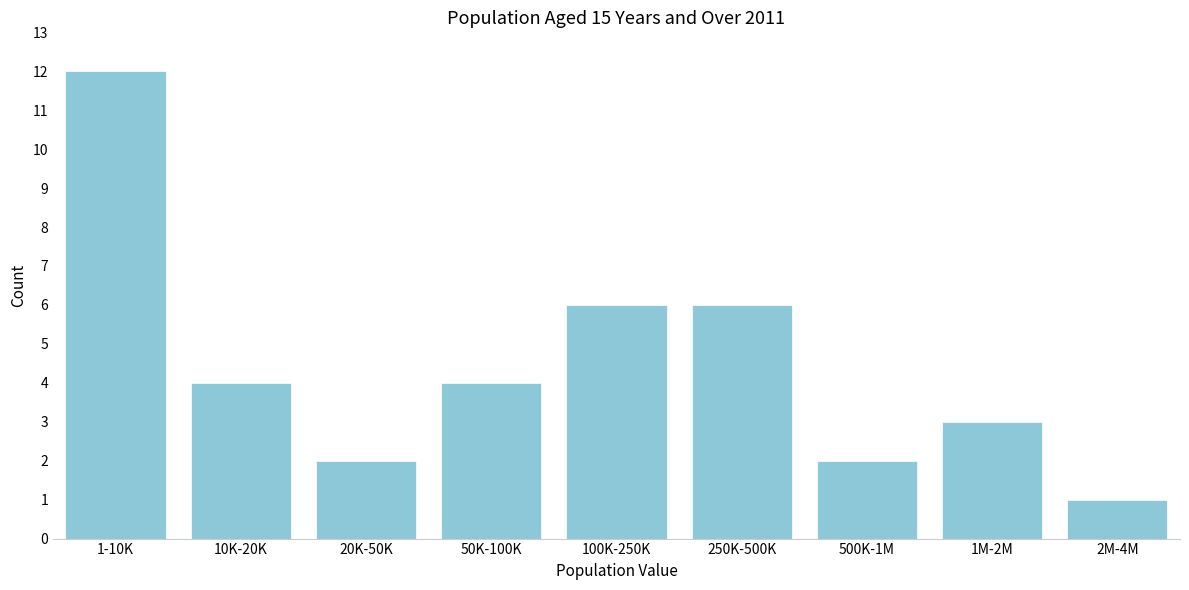

Reading left to right, what are all the values shown in this chart?

12	4	2	4	6	6	2	3	1